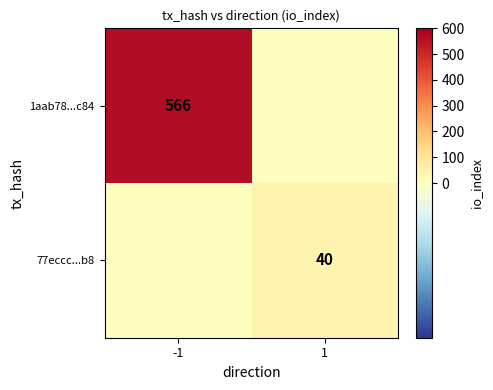

The 1aab78...c84 series shows 310 at -1. True or false?

False